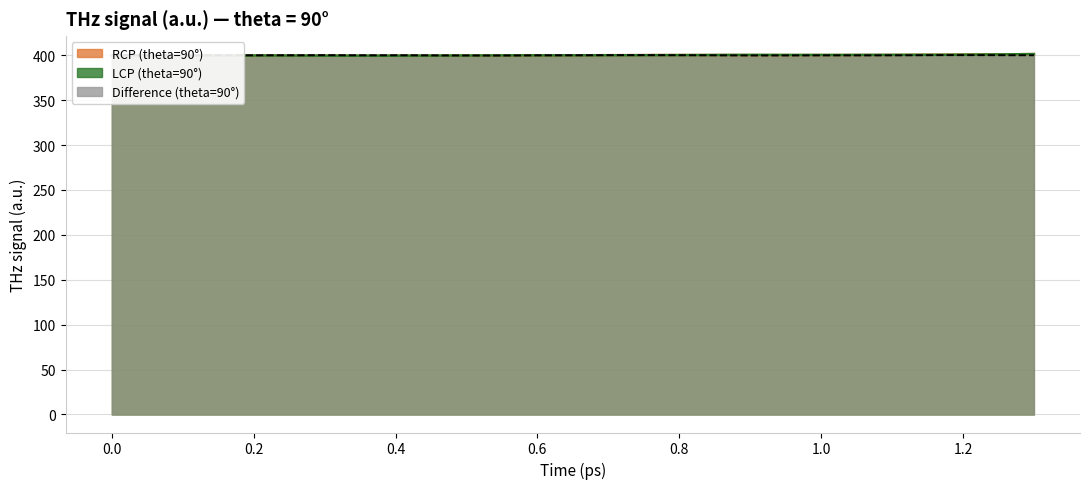

Does the chart display data point markers on the line(s)?

No